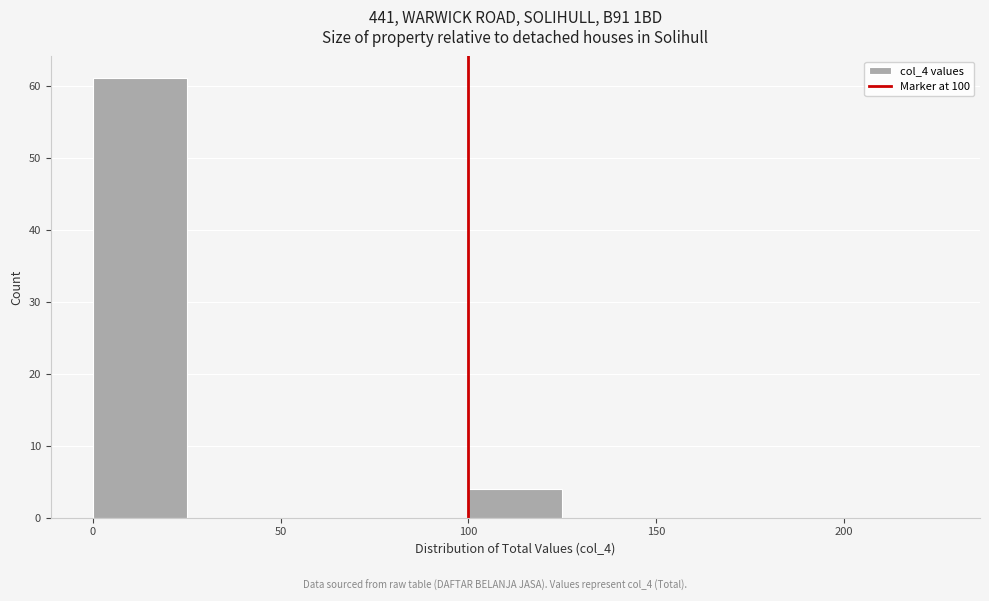

What is the height of the bar covering 0 to 25 on the x-axis? The values are not printed on the chart, so give them approximately, as read against the axis.

61